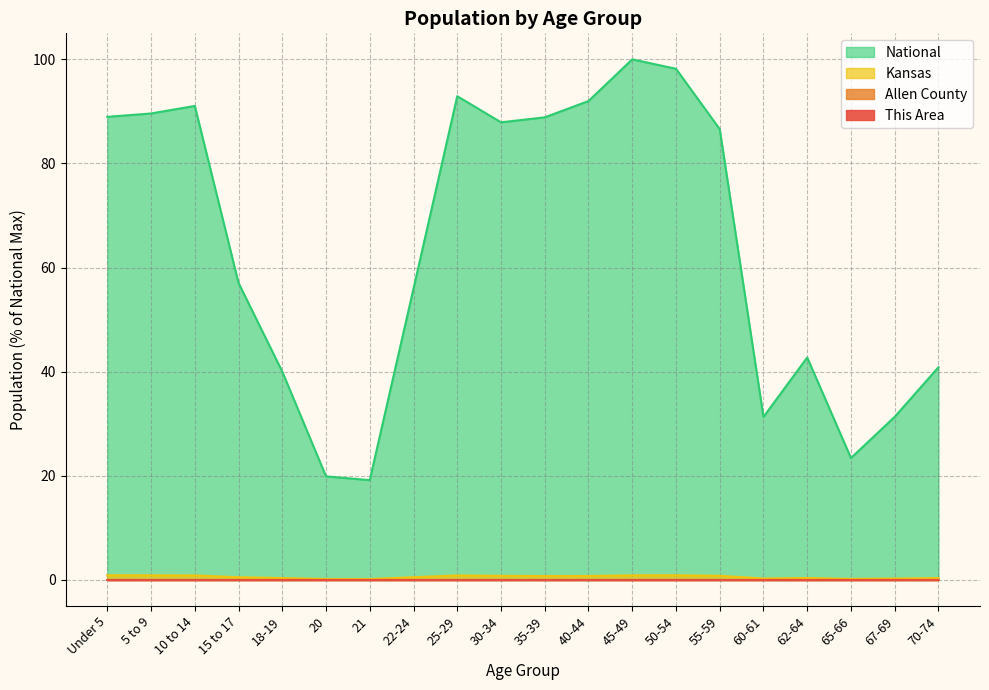

True or false: Kansas has more than 2 interior local peaks.

True